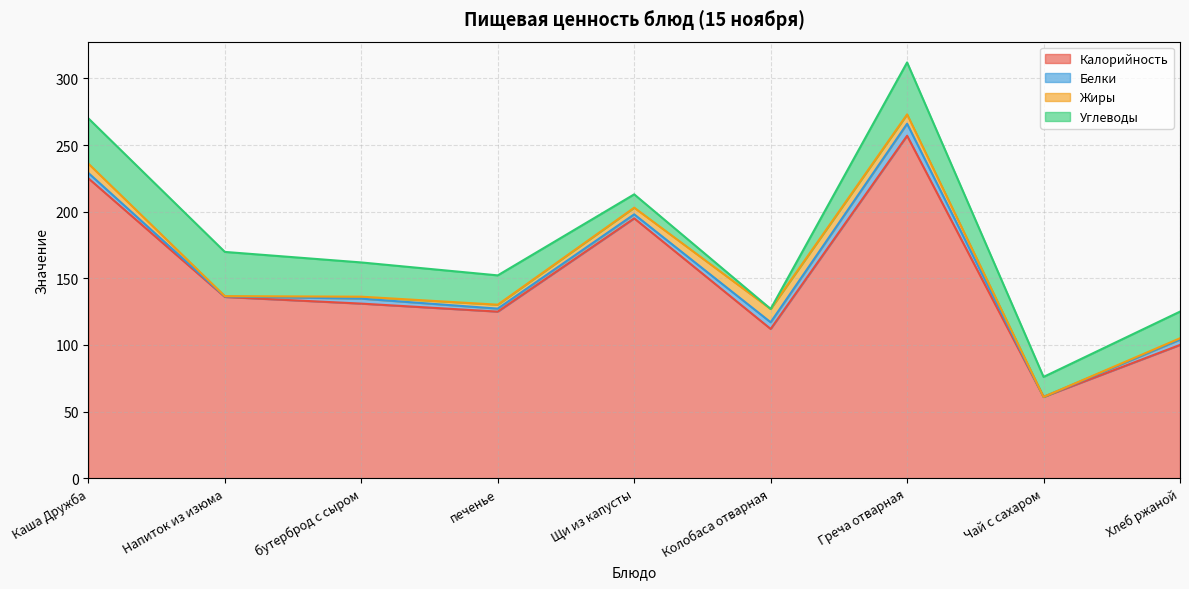

How many values in the Калорийность series exceed 131?

4